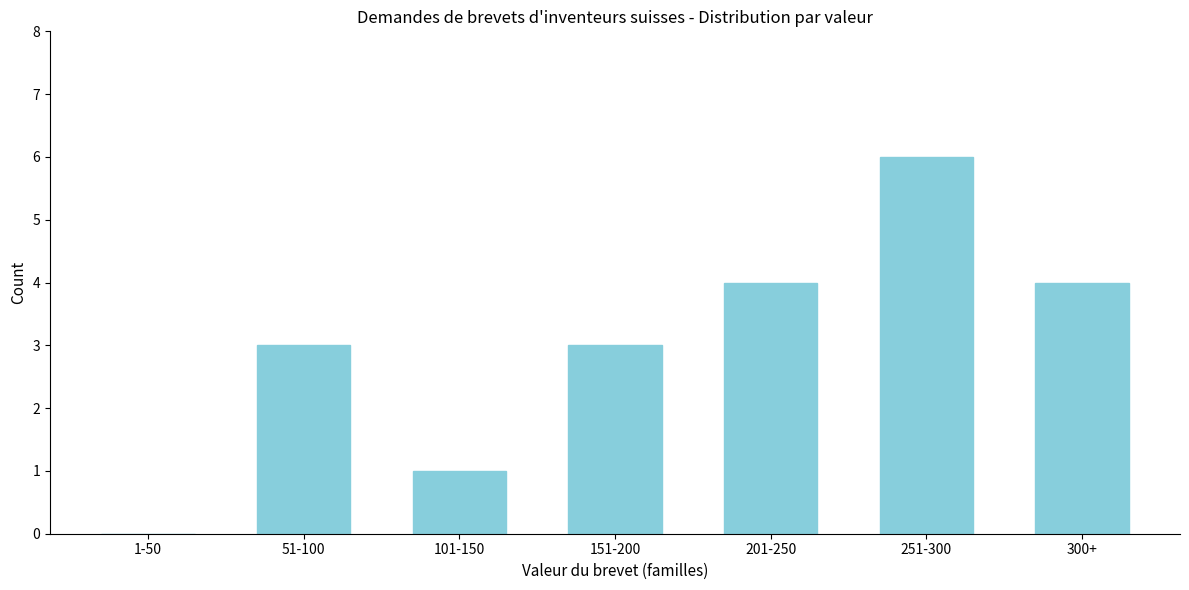

Reading left to right, list all the values displayed in this chart.

1-50=0	51-100=3	101-150=1	151-200=3	201-250=4	251-300=6	300+=4